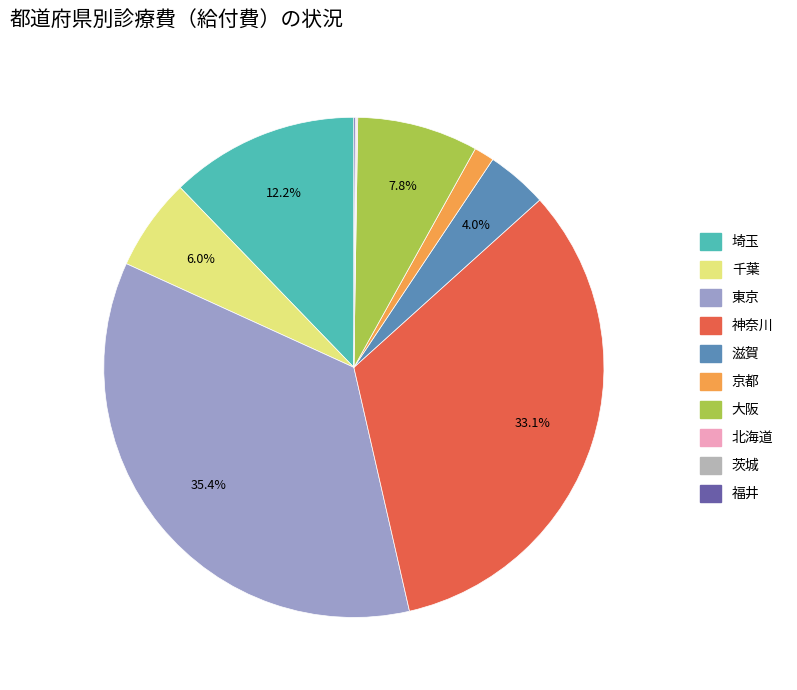

How much of the chart is everything except 千葉?

94.0%